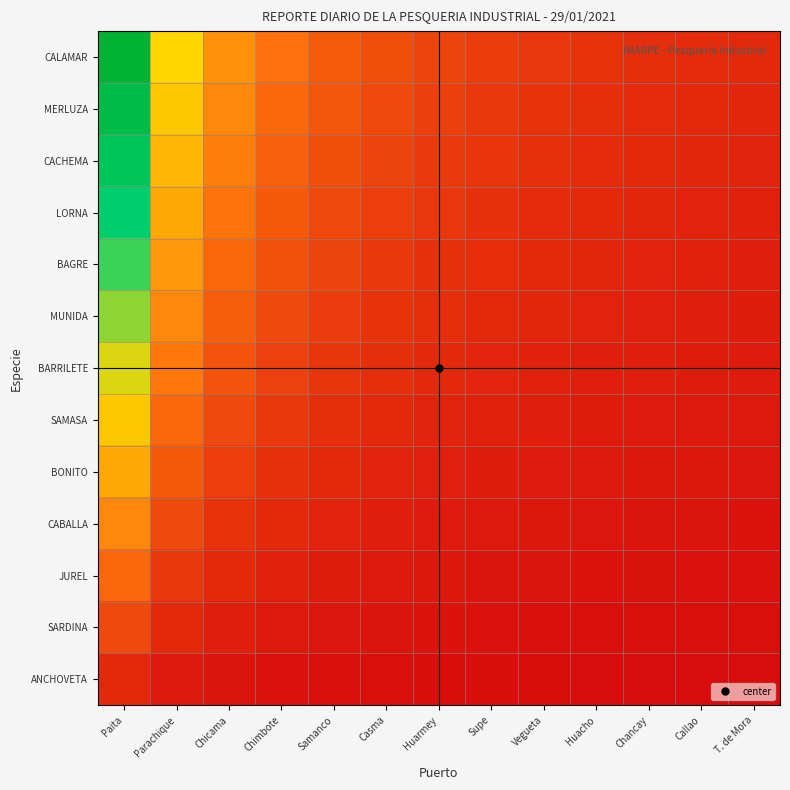

Reading left to right, what are all the values shown in this chart?

ANCHOVETA: Paita=0.1	Parachique=0.0	Chicama=0.0	Chimbote=0.0	Samanco=0.0	Casma=0.0	Huarmey=0.0	Supe=0.0	Vegueta=0.0	Huacho=0.0	Chancay=0.0	Callao=0.0	T. de Mora=0.0
SARDINA: Paita=0.1	Parachique=0.1	Chicama=0.0	Chimbote=0.0	Samanco=0.0	Casma=0.0	Huarmey=0.0	Supe=0.0	Vegueta=0.0	Huacho=0.0	Chancay=0.0	Callao=0.0	T. de Mora=0.0
JUREL: Paita=0.2	Parachique=0.1	Chicama=0.1	Chimbote=0.1	Samanco=0.0	Casma=0.0	Huarmey=0.0	Supe=0.0	Vegueta=0.0	Huacho=0.0	Chancay=0.0	Callao=0.0	T. de Mora=0.0
CABALLA: Paita=0.3	Parachique=0.1	Chicama=0.1	Chimbote=0.1	Samanco=0.1	Casma=0.0	Huarmey=0.0	Supe=0.0	Vegueta=0.0	Huacho=0.0	Chancay=0.0	Callao=0.0	T. de Mora=0.0
BONITO: Paita=0.4	Parachique=0.2	Chicama=0.1	Chimbote=0.1	Samanco=0.1	Casma=0.1	Huarmey=0.0	Supe=0.0	Vegueta=0.0	Huacho=0.0	Chancay=0.0	Callao=0.0	T. de Mora=0.0
SAMASA: Paita=0.5	Parachique=0.2	Chicama=0.1	Chimbote=0.1	Samanco=0.1	Casma=0.1	Huarmey=0.1	Supe=0.1	Vegueta=0.0	Huacho=0.0	Chancay=0.0	Callao=0.0	T. de Mora=0.0
BARRILETE: Paita=0.5	Parachique=0.3	Chicama=0.2	Chimbote=0.1	Samanco=0.1	Casma=0.1	Huarmey=0.1	Supe=0.1	Vegueta=0.1	Huacho=0.0	Chancay=0.0	Callao=0.0	T. de Mora=0.0
MUNIDA: Paita=0.6	Parachique=0.3	Chicama=0.2	Chimbote=0.1	Samanco=0.1	Casma=0.1	Huarmey=0.1	Supe=0.1	Vegueta=0.1	Huacho=0.1	Chancay=0.1	Callao=0.0	T. de Mora=0.0
BAGRE: Paita=0.7	Parachique=0.3	Chicama=0.2	Chimbote=0.2	Samanco=0.1	Casma=0.1	Huarmey=0.1	Supe=0.1	Vegueta=0.1	Huacho=0.1	Chancay=0.1	Callao=0.1	T. de Mora=0.0
LORNA: Paita=0.8	Parachique=0.4	Chicama=0.3	Chimbote=0.2	Samanco=0.1	Casma=0.1	Huarmey=0.1	Supe=0.1	Vegueta=0.1	Huacho=0.1	Chancay=0.1	Callao=0.1	T. de Mora=0.1
CACHEMA: Paita=0.8	Parachique=0.4	Chicama=0.3	Chimbote=0.2	Samanco=0.2	Casma=0.1	Huarmey=0.1	Supe=0.1	Vegueta=0.1	Huacho=0.1	Chancay=0.1	Callao=0.1	T. de Mora=0.1
MERLUZA: Paita=0.9	Parachique=0.5	Chicama=0.3	Chimbote=0.2	Samanco=0.2	Casma=0.1	Huarmey=0.1	Supe=0.1	Vegueta=0.1	Huacho=0.1	Chancay=0.1	Callao=0.1	T. de Mora=0.1
CALAMAR: Paita=1.0	Parachique=0.5	Chicama=0.3	Chimbote=0.2	Samanco=0.2	Casma=0.2	Huarmey=0.1	Supe=0.1	Vegueta=0.1	Huacho=0.1	Chancay=0.1	Callao=0.1	T. de Mora=0.1